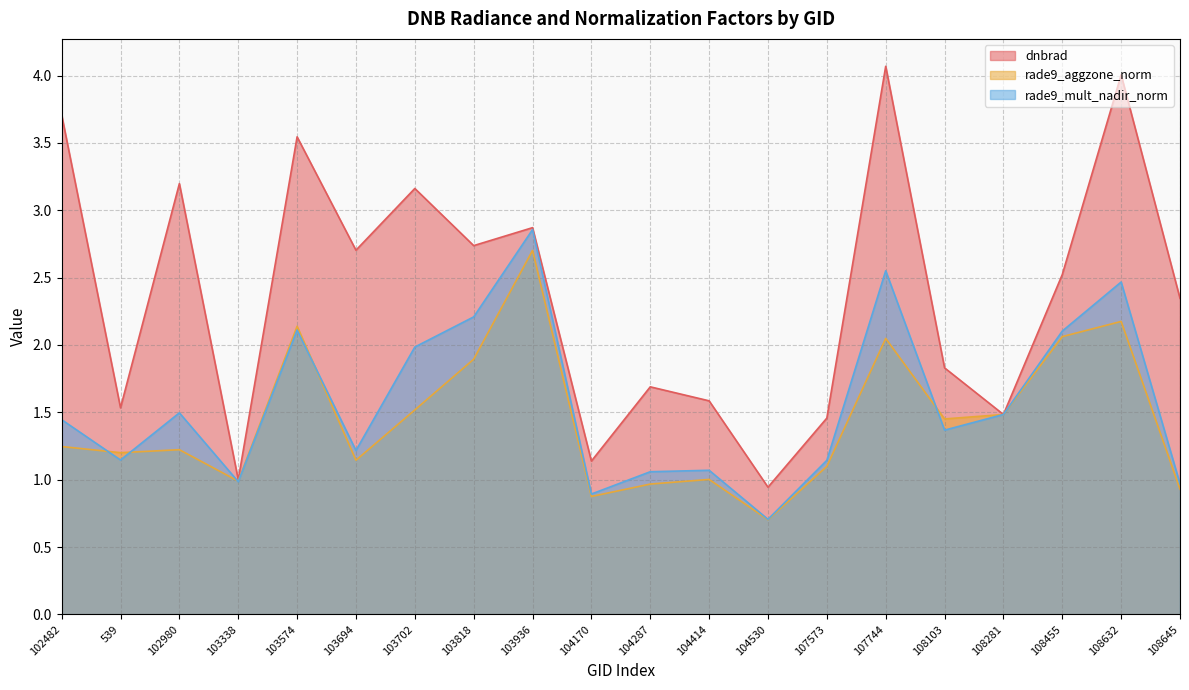

Is it true that rade9_mult_nadir_norm equals 2.5 at 108632?

True